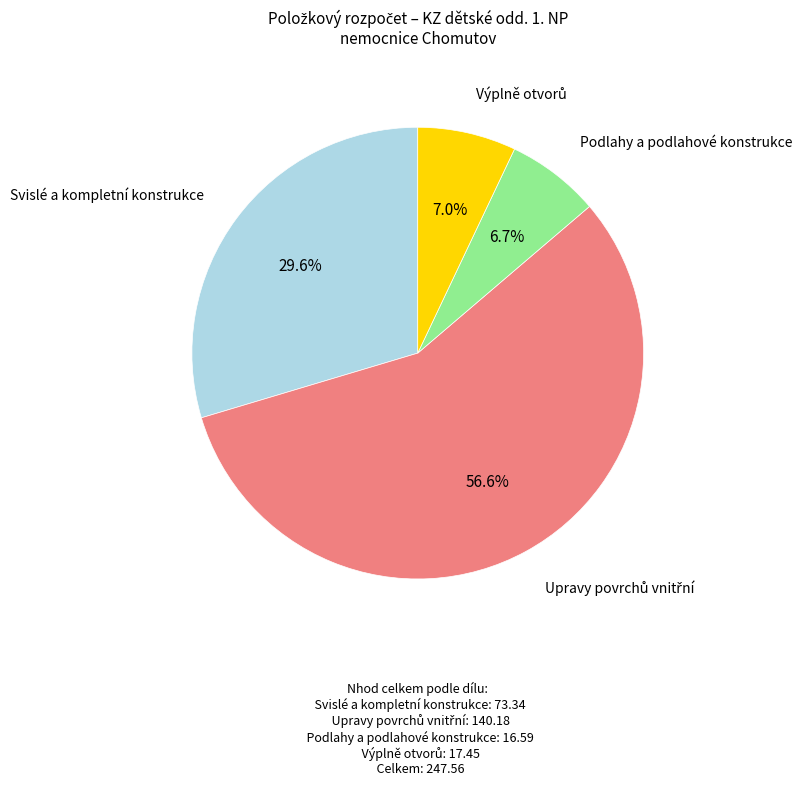

To the nearest percent, what is the combined percentage of Svislé a kompletní konstrukce and Podlahy a podlahové konstrukce?

36%